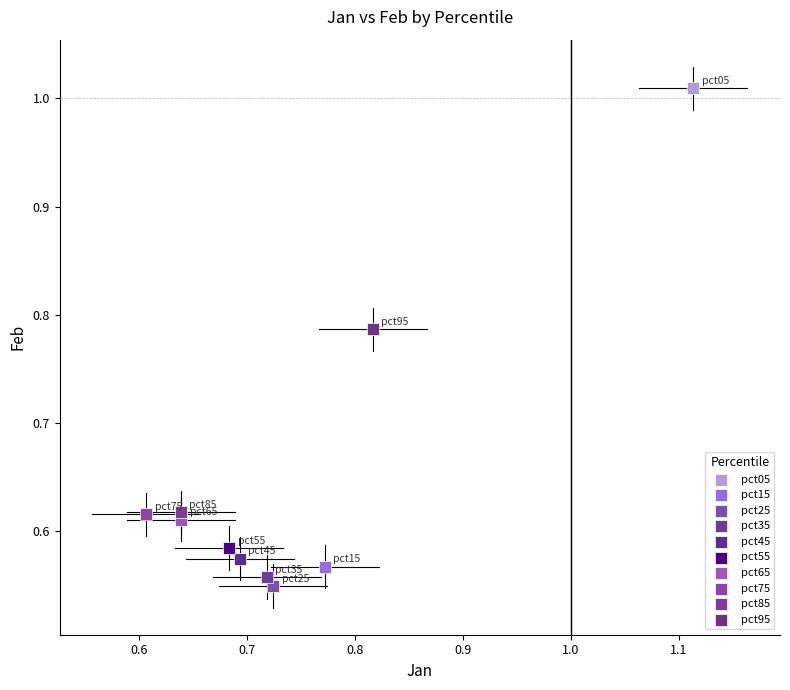

What are all the series names shown in the legend?

pct05, pct15, pct25, pct35, pct45, pct55, pct65, pct75, pct85, pct95